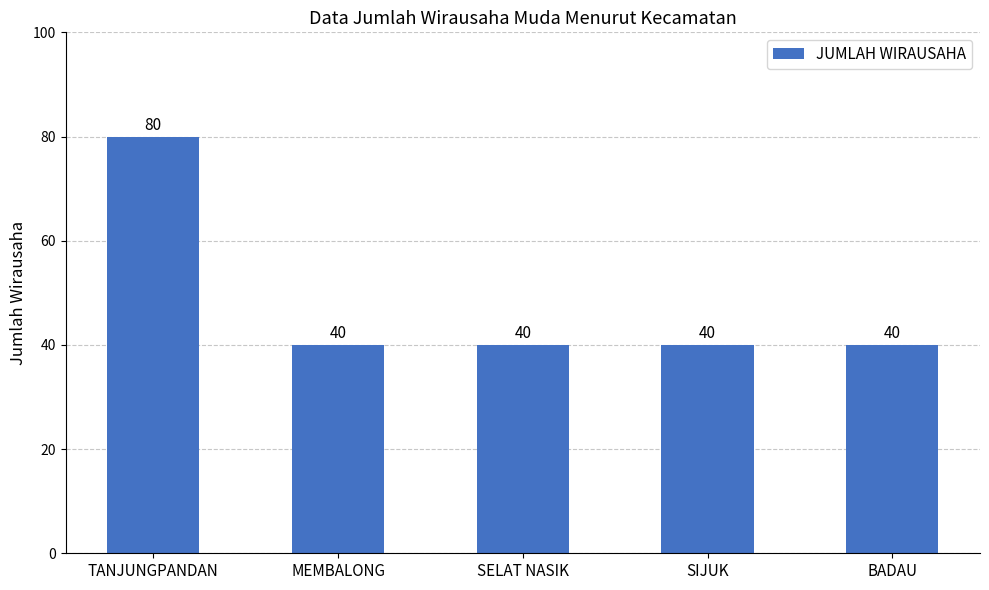

Are the bars horizontal?

No